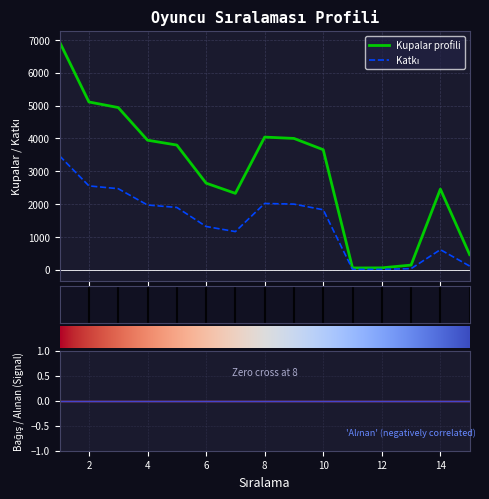

What is the value of the Kupalar point at the 5th from the left?

3800